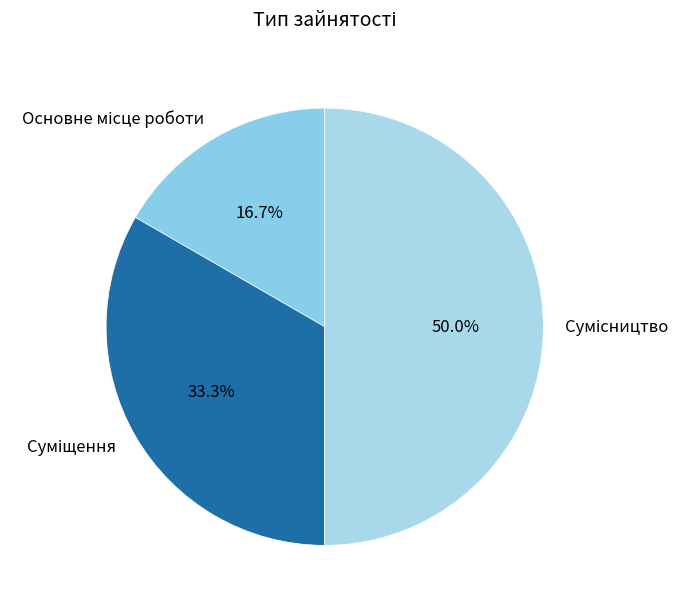

Count the number of slices in the pie.

3